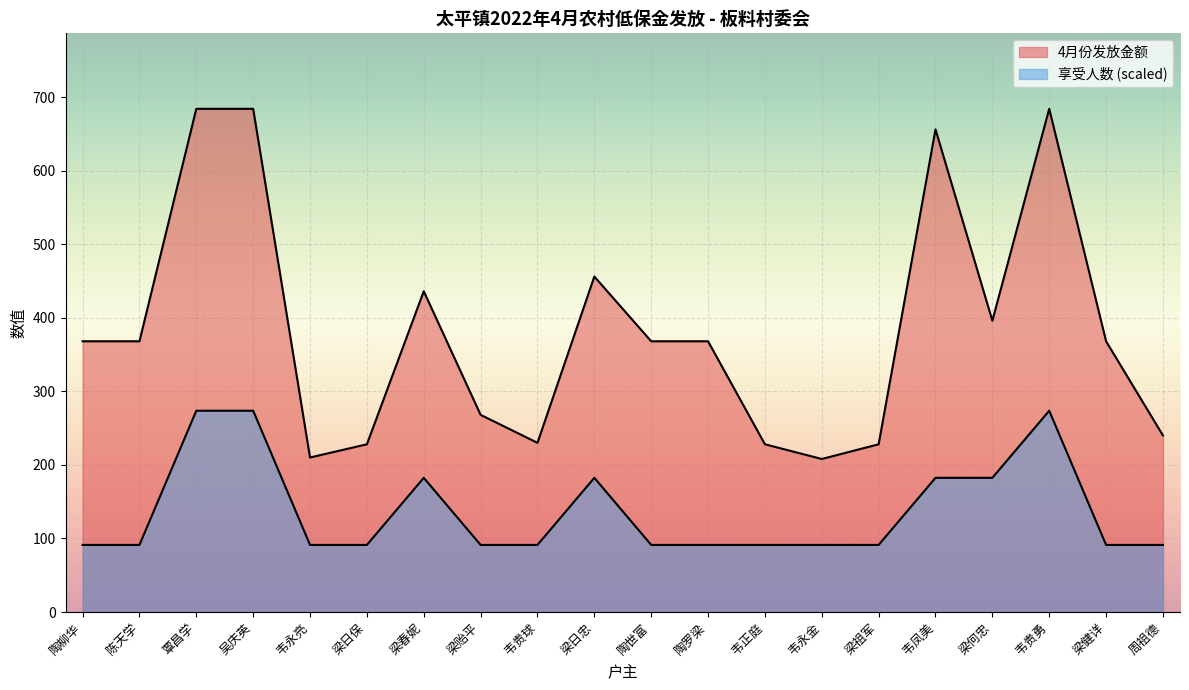

Does the chart display data point markers on the line(s)?

No